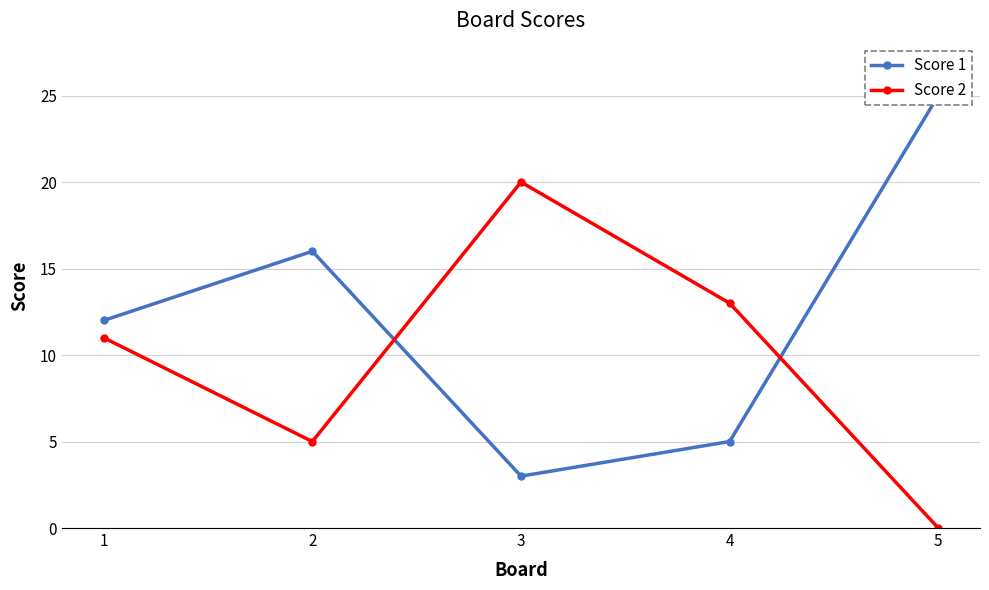

True or false: Score 2 has a value of 0 at 5.

True